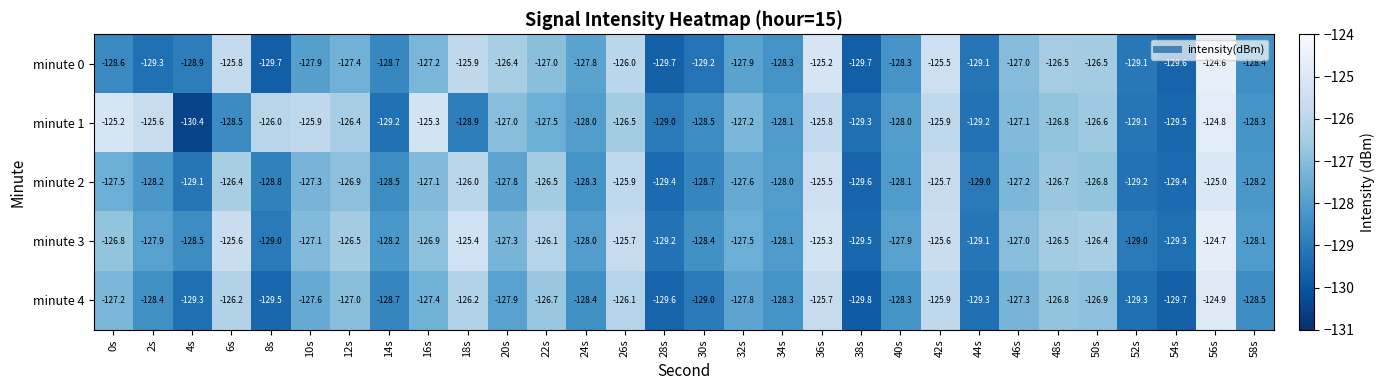

Which series has the largest range (max minus min)?

minute 1